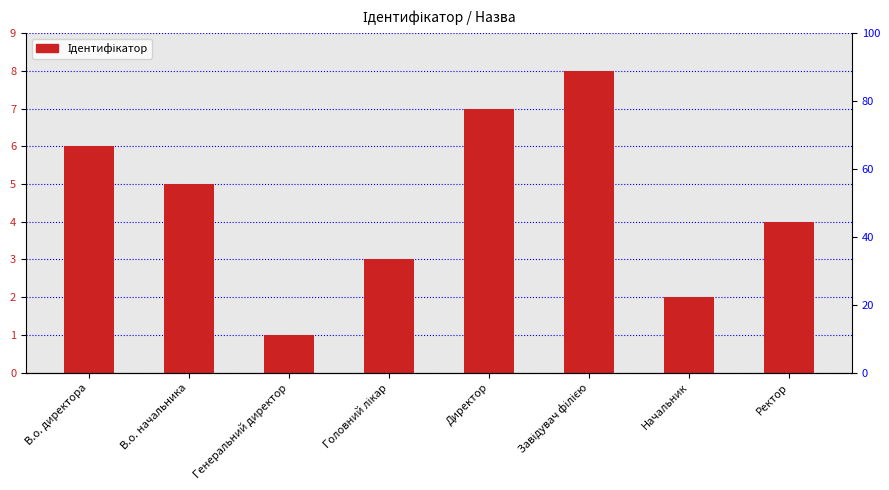

What is the minimum value shown in the chart?

1